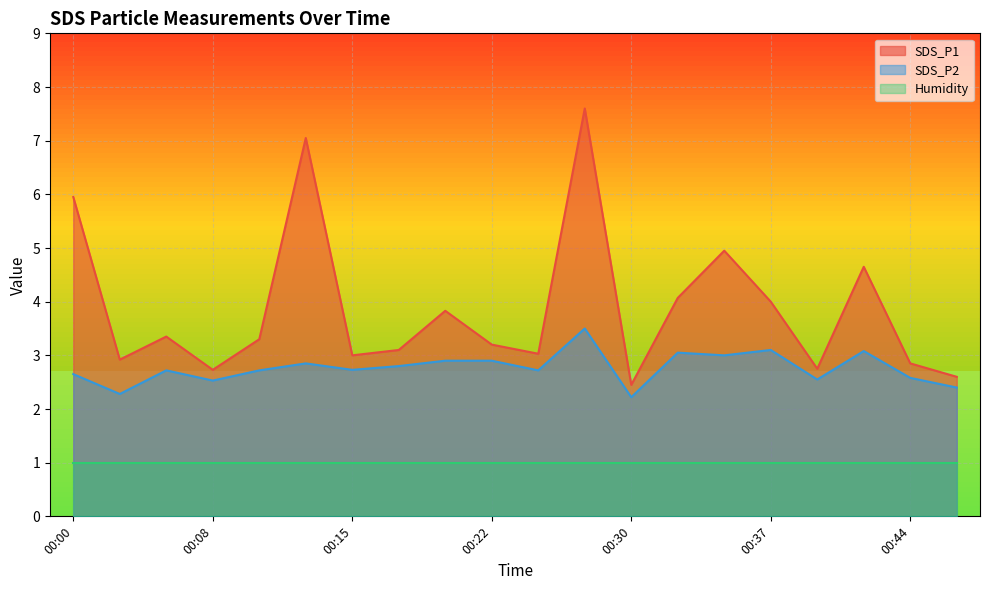

List the labels in order of SDS_P2 value, largest first.

00:27, 00:37, 00:42, 00:32, 00:34, 00:20, 00:22, 00:12, 00:17, 00:15, 00:05, 00:10, 00:25, 00:00, 00:44, 00:39, 00:08, 00:47, 00:03, 00:30